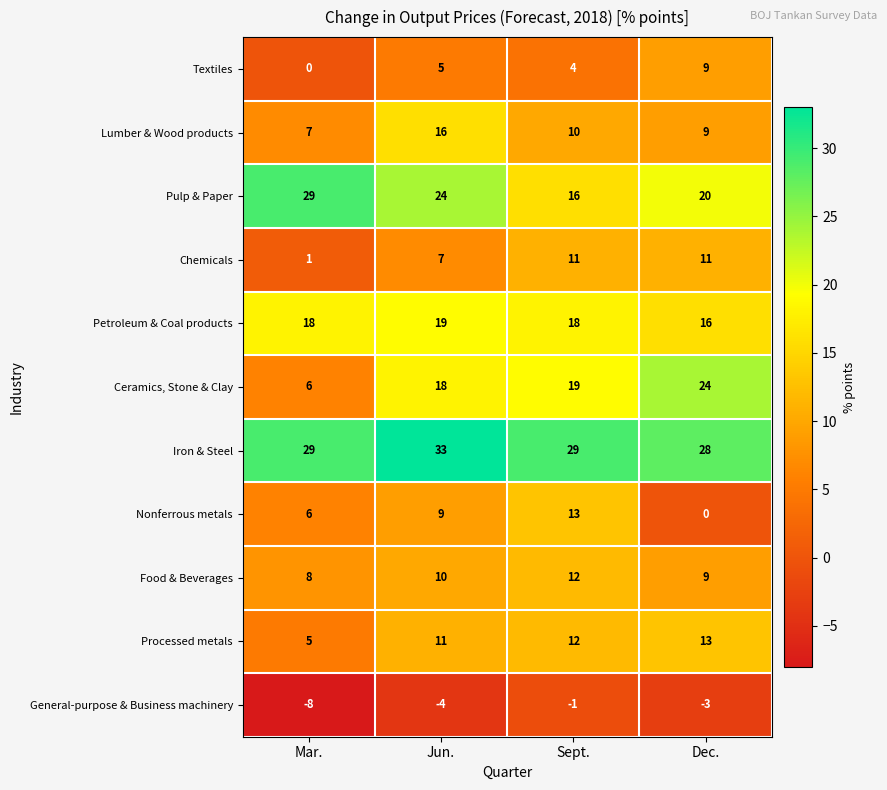

At which category is the sum across all series the highest?

Jun.